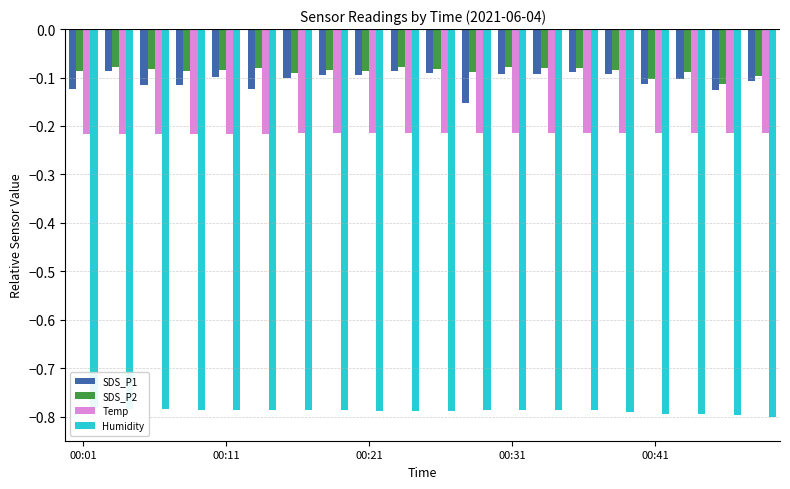

What is the value of the Temp bar at the 3rd from the left?

-0.2